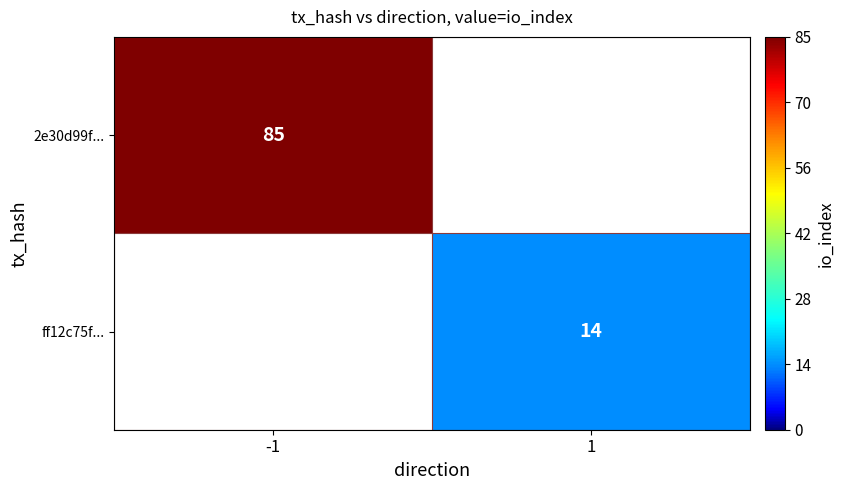

Is it true that 2e30d99f... equals 34 at -1?

False